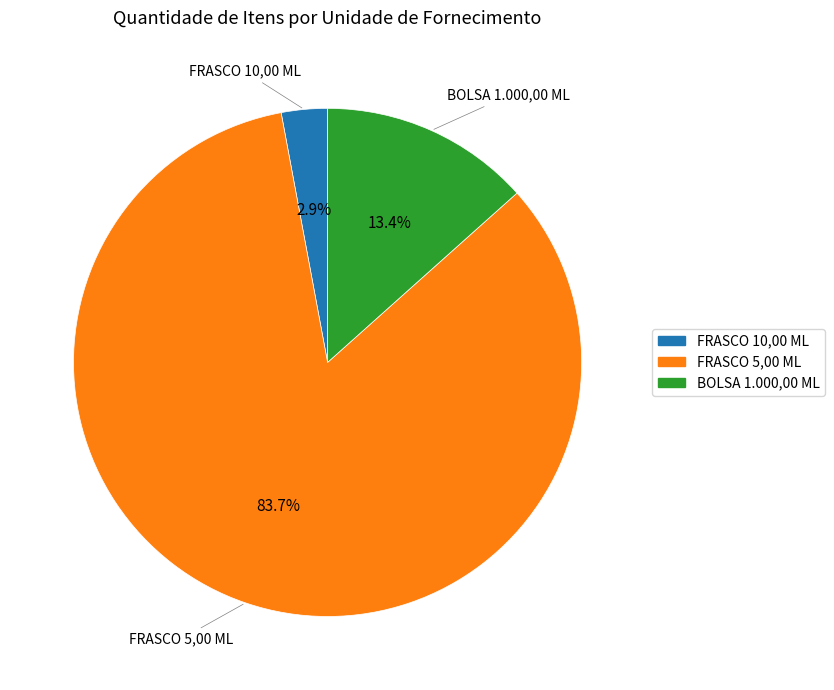

Count the number of slices in the pie.

3